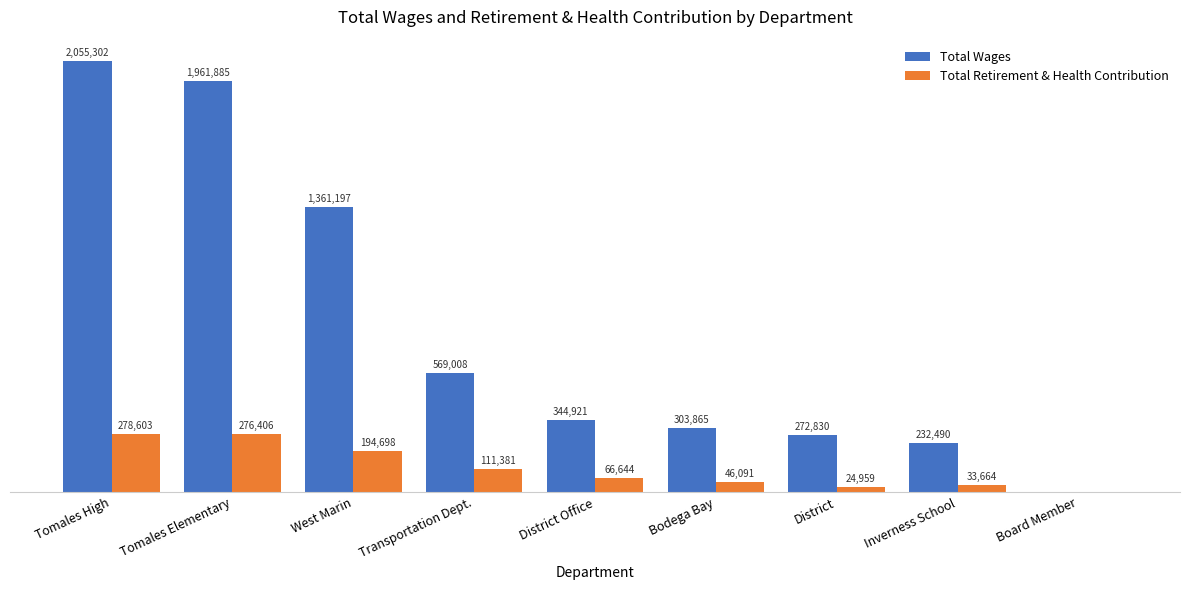

What is the average value of the Total Retirement & Health Contribution series?

114716